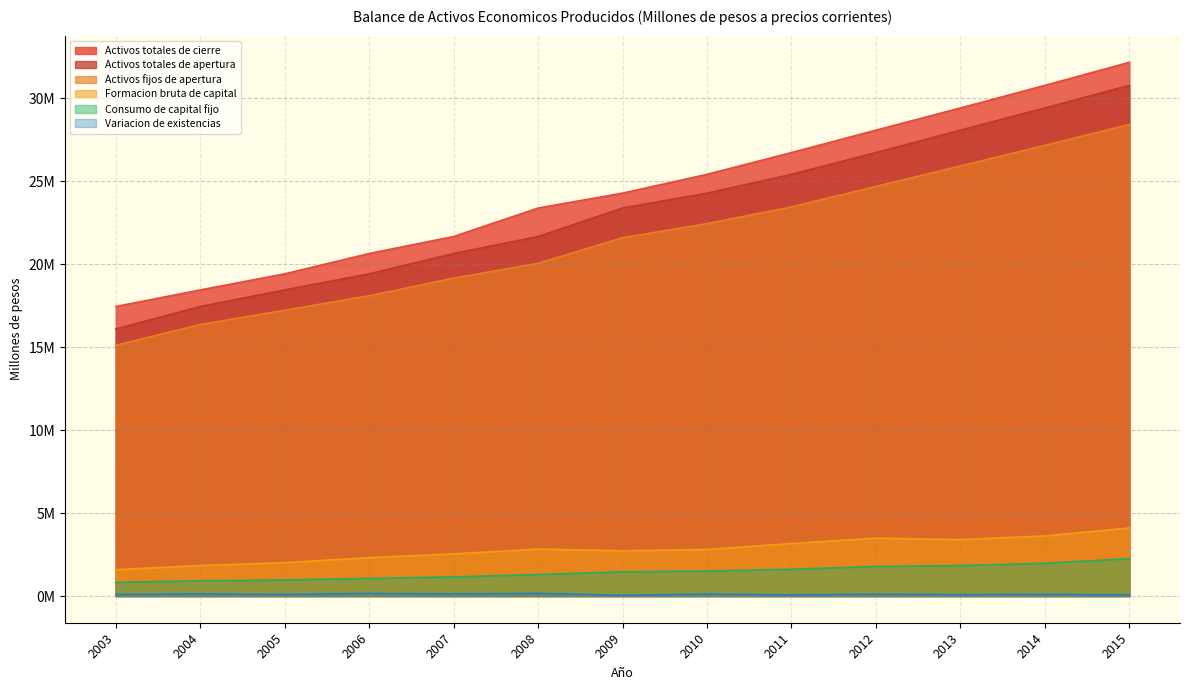

At which label does Formacion bruta de capital first exceed 2806749?

2008